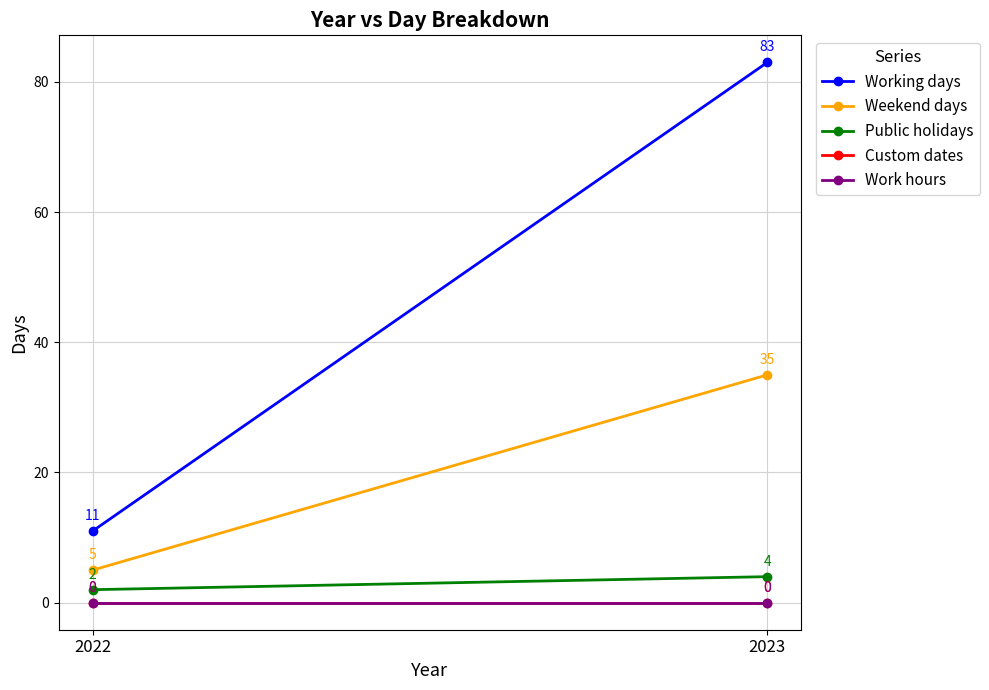

Count the number of data series in this chart.

5